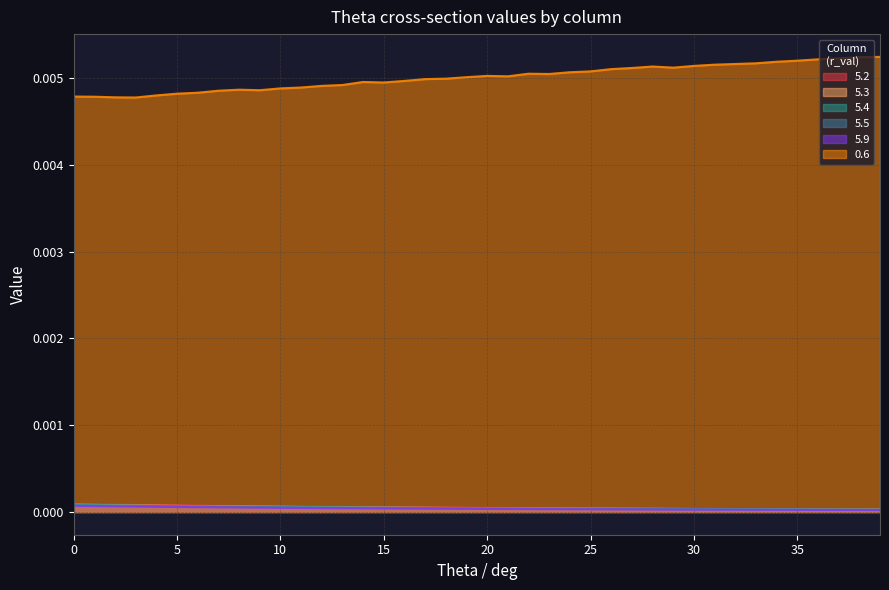

True or false: 5.4 and 0.6 intersect in this chart.

False